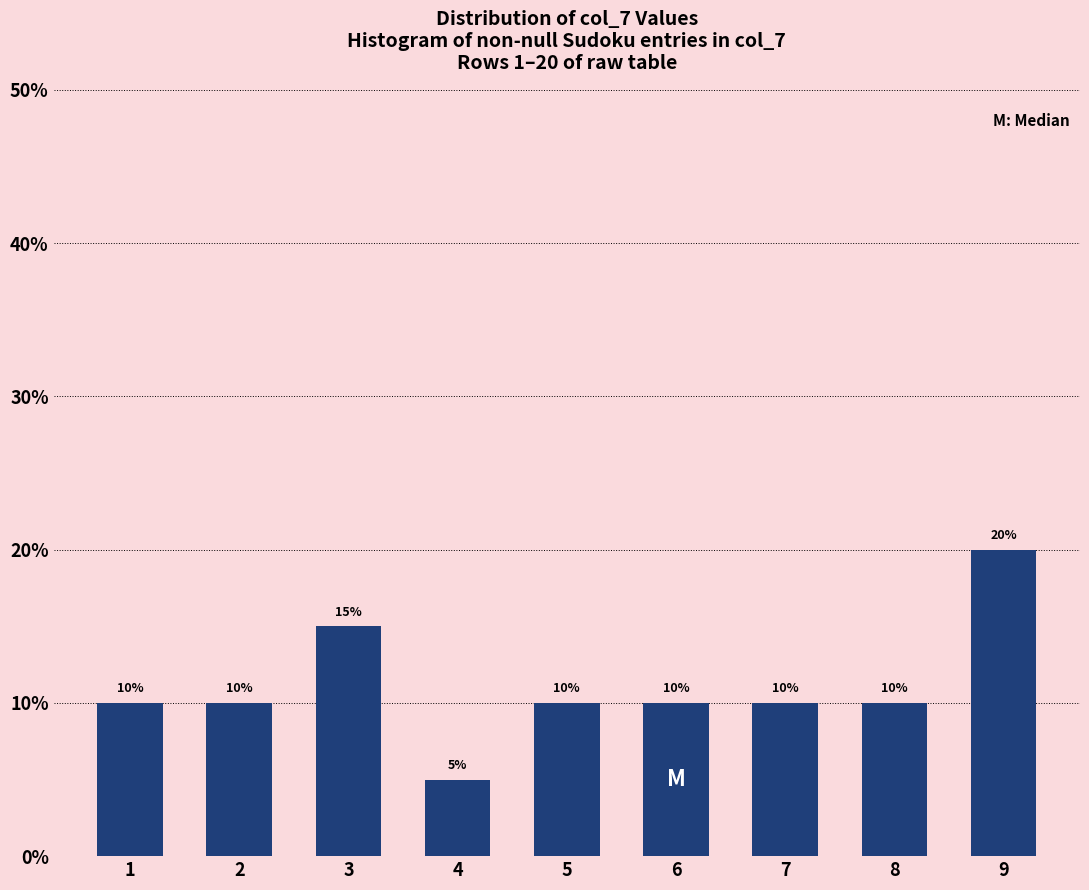

Reading right to left, what are all the values shown in this chart?

20	10	10	10	10	5	15	10	10